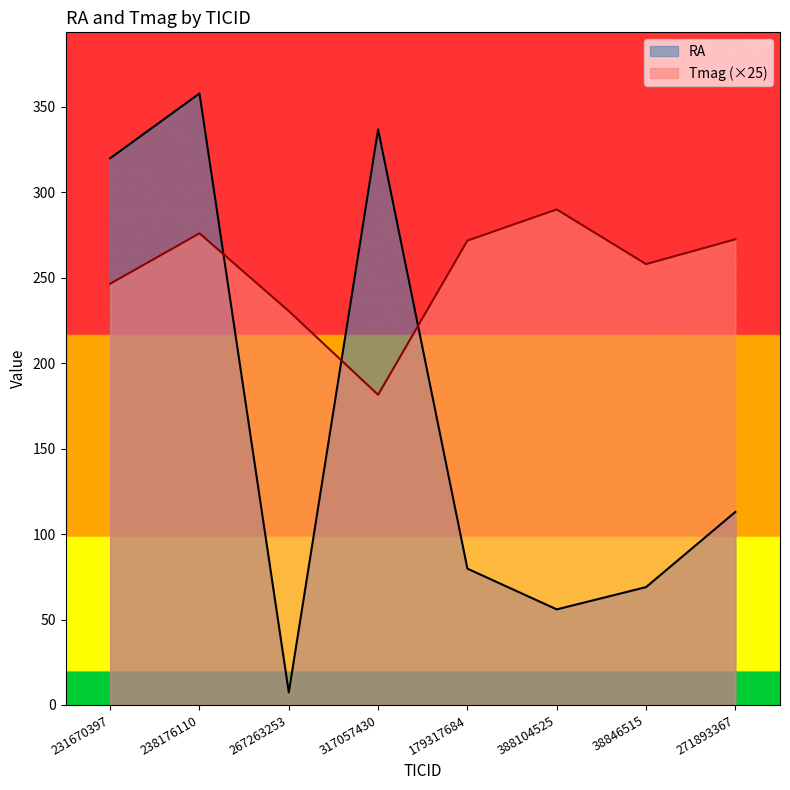

True or false: RA and Tmag cross at least once.

True